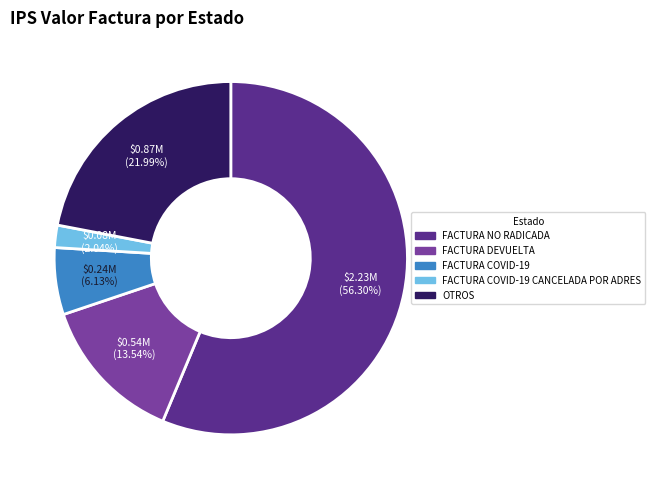

Which slice is the smallest?

FACTURA COVID-19 CANCELADA POR ADRES